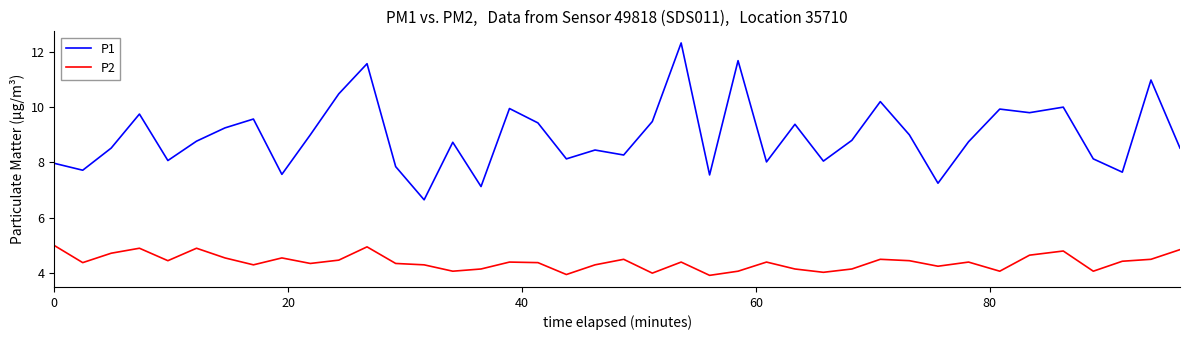

Which series has the largest total across all categories?

P1